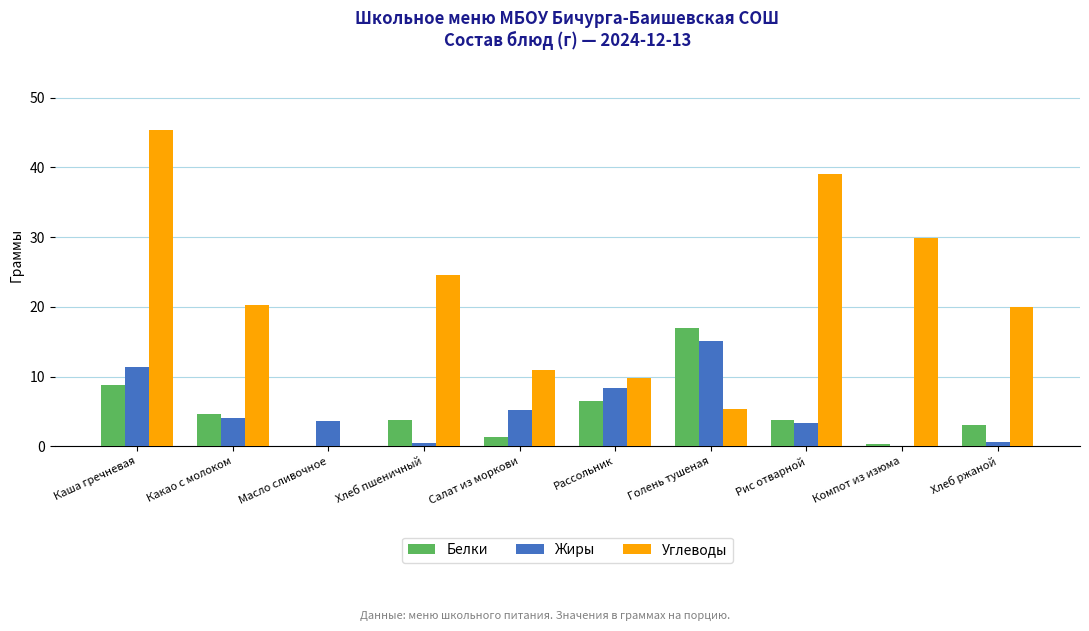

Does the chart contain stacked bars?

No